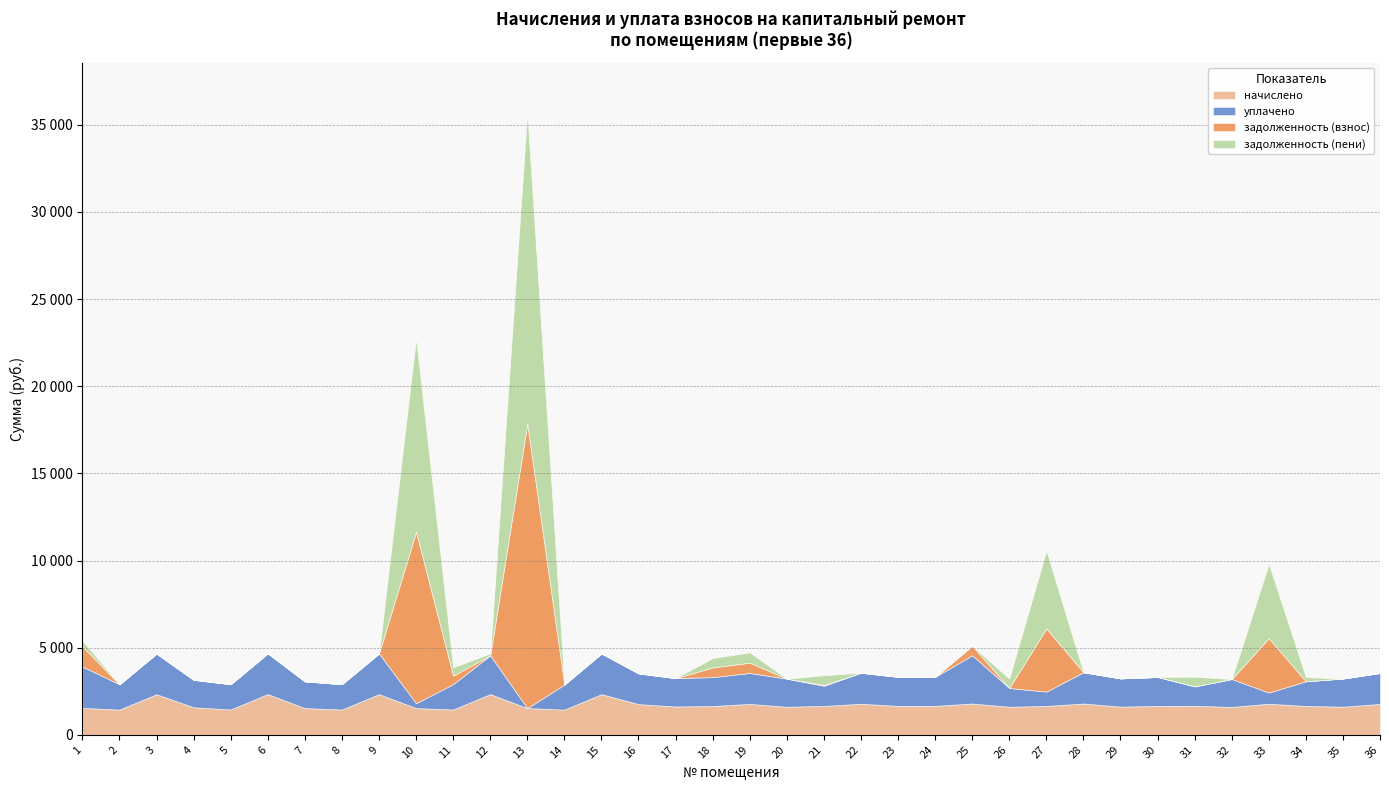

What are all the series names shown in the legend?

начислено, уплачено, задолженность (взнос), задолженность (пени)